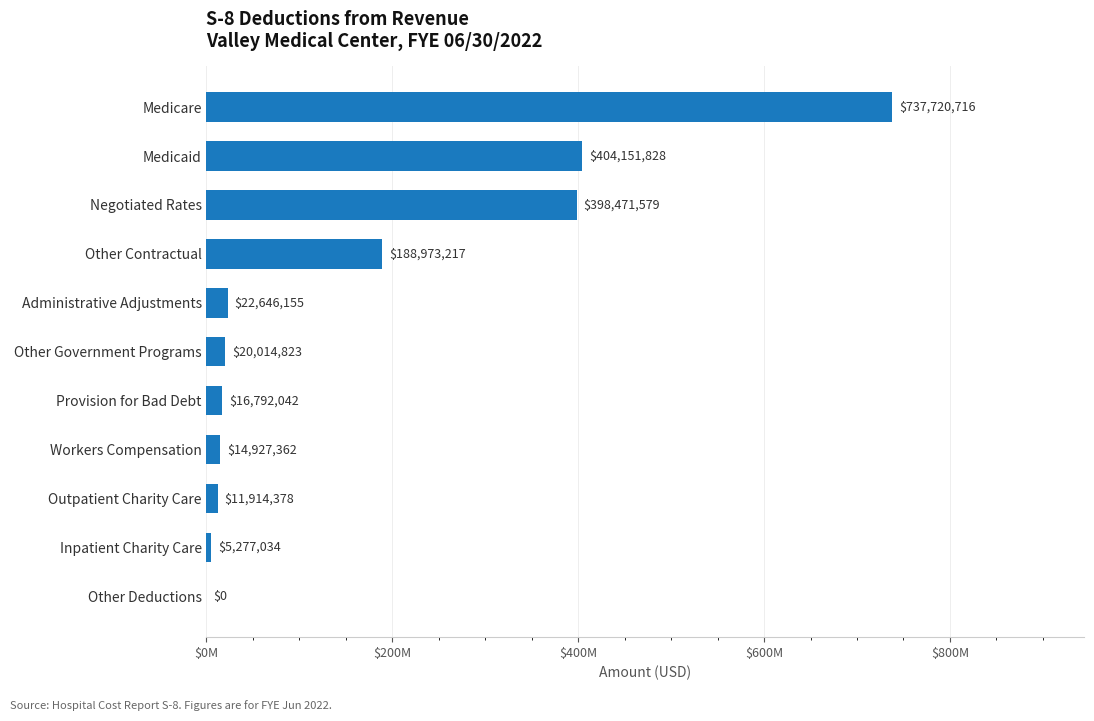

Are the bars horizontal?

Yes